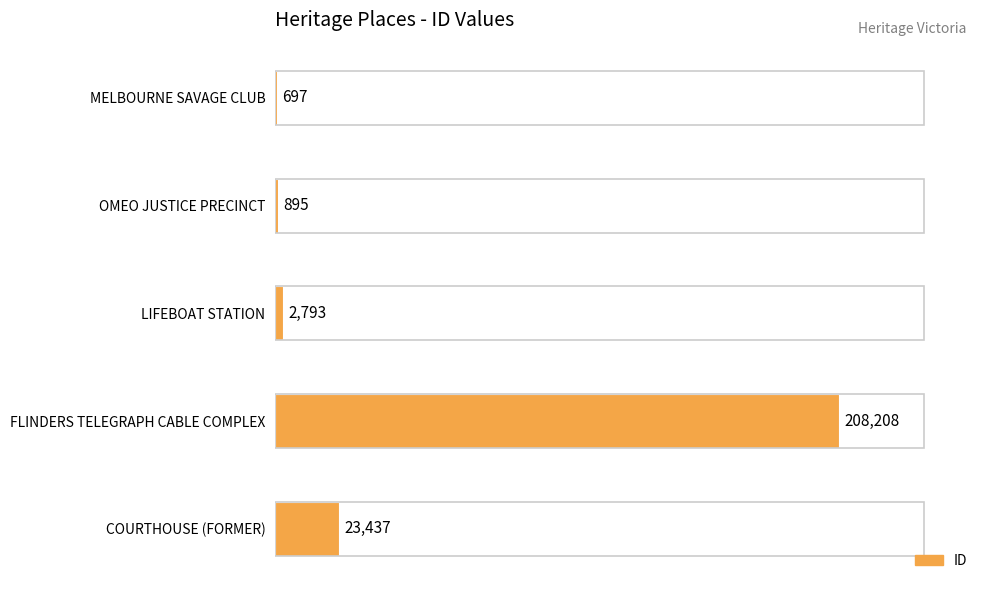

What is the change in value from MELBOURNE SAVAGE CLUB to COURTHOUSE (FORMER)?

+22740